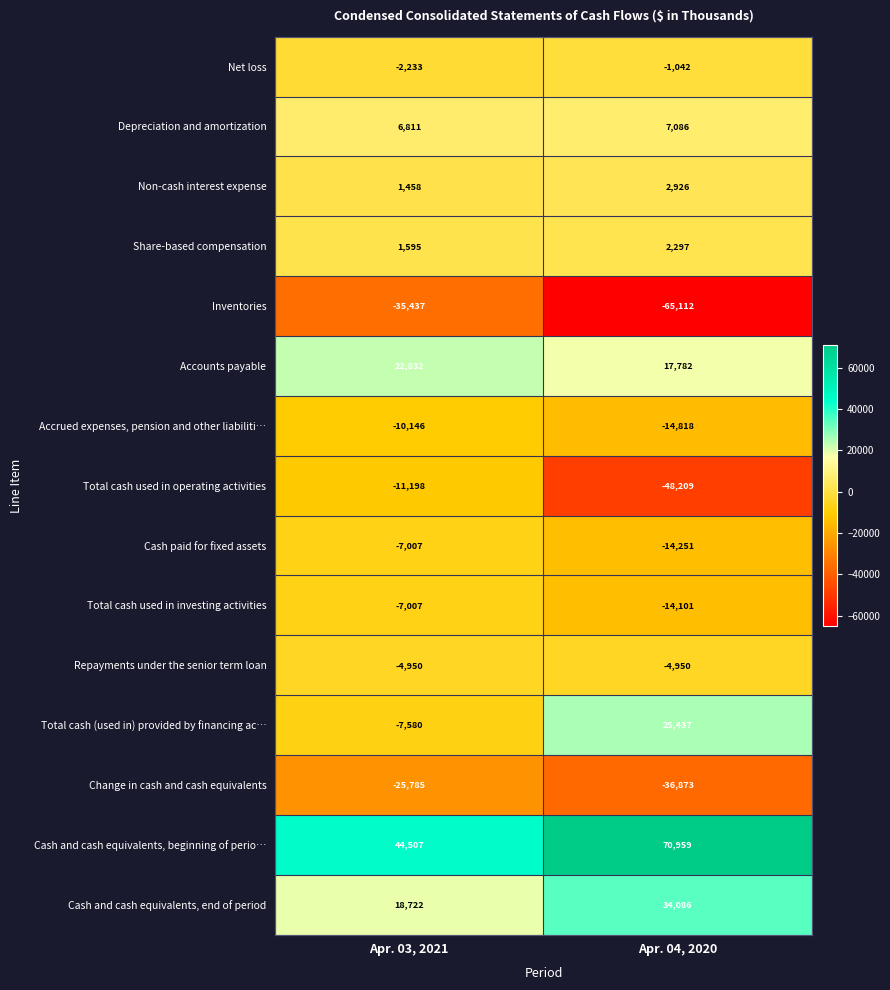

What is the smallest value displayed?

-65112